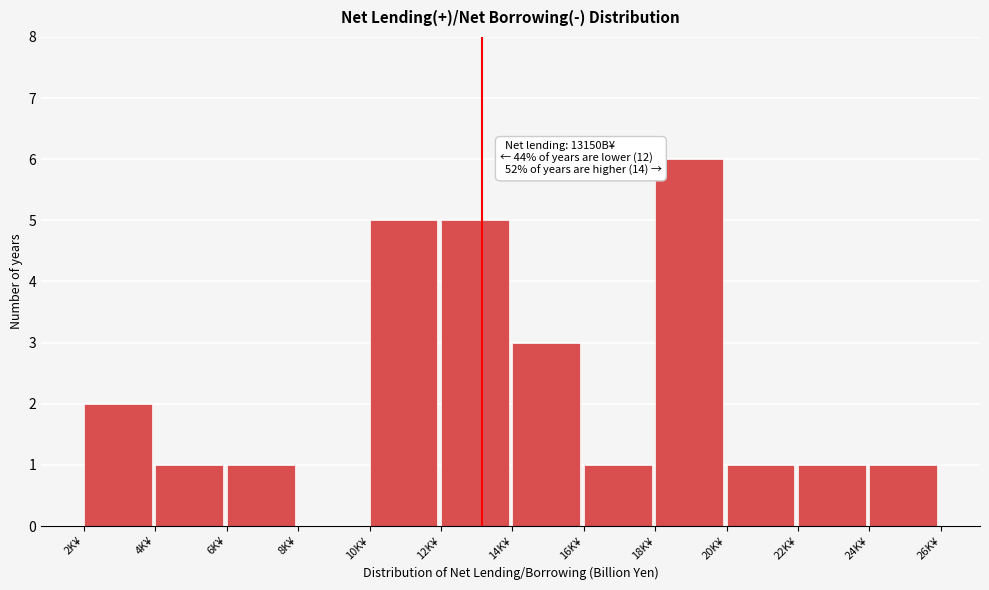

Reading left to right, list all the values displayed in this chart.

2K¥=2	4K¥=1	6K¥=1	8K¥=0	10K¥=5	12K¥=5	14K¥=3	16K¥=1	18K¥=6	20K¥=1	22K¥=1	24K¥=1